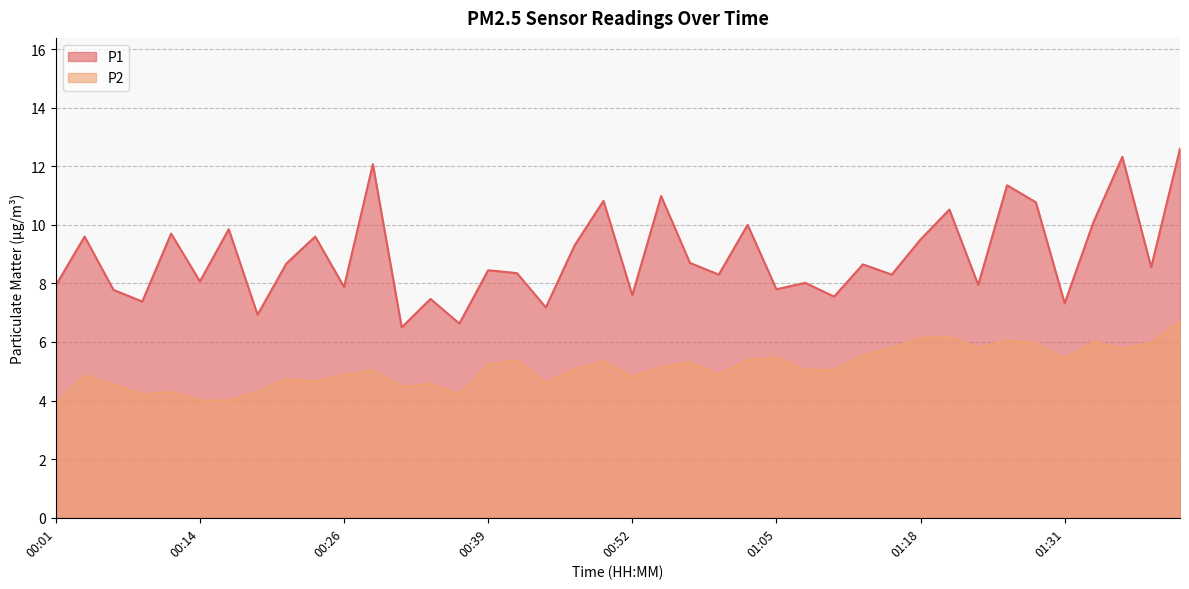

Count the number of data series in this chart.

2